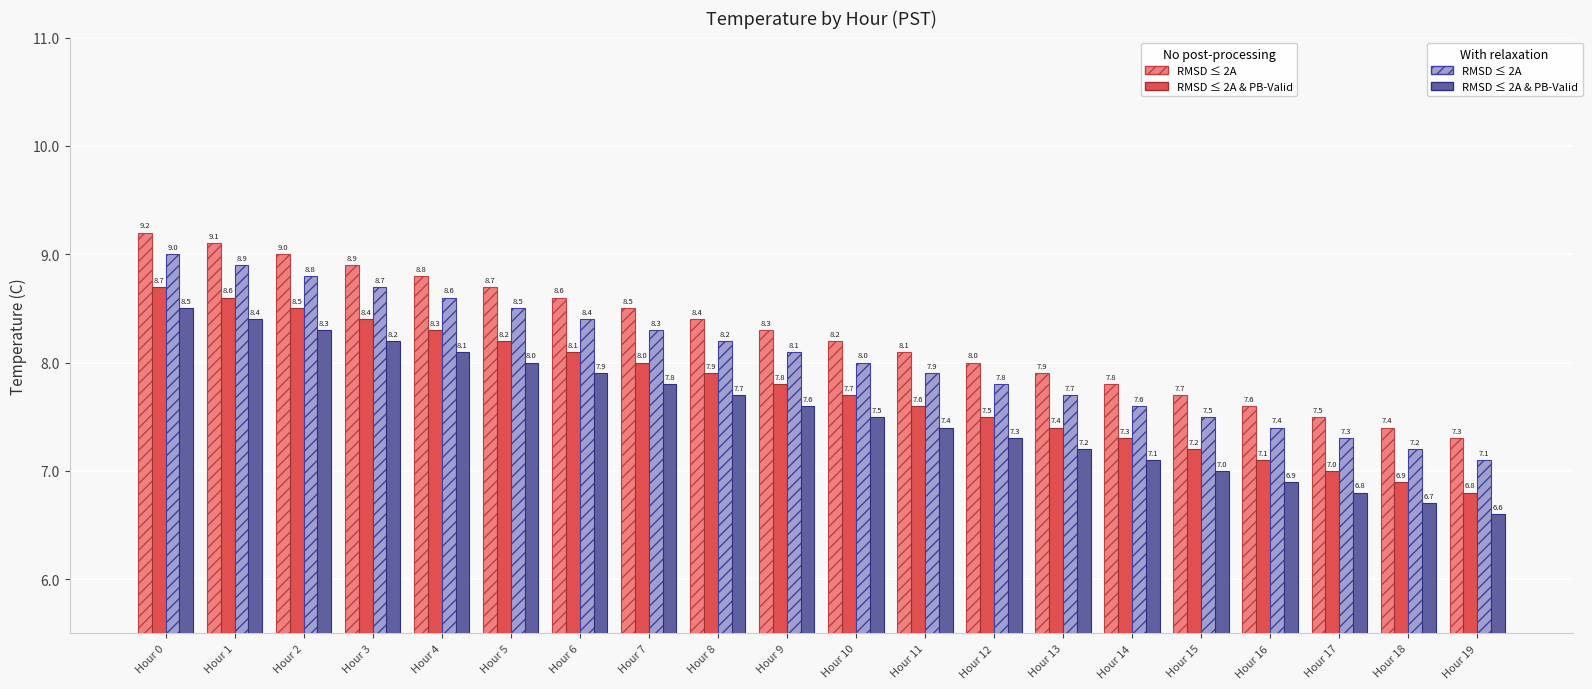

Which category has the highest value across all series?

Hour 0